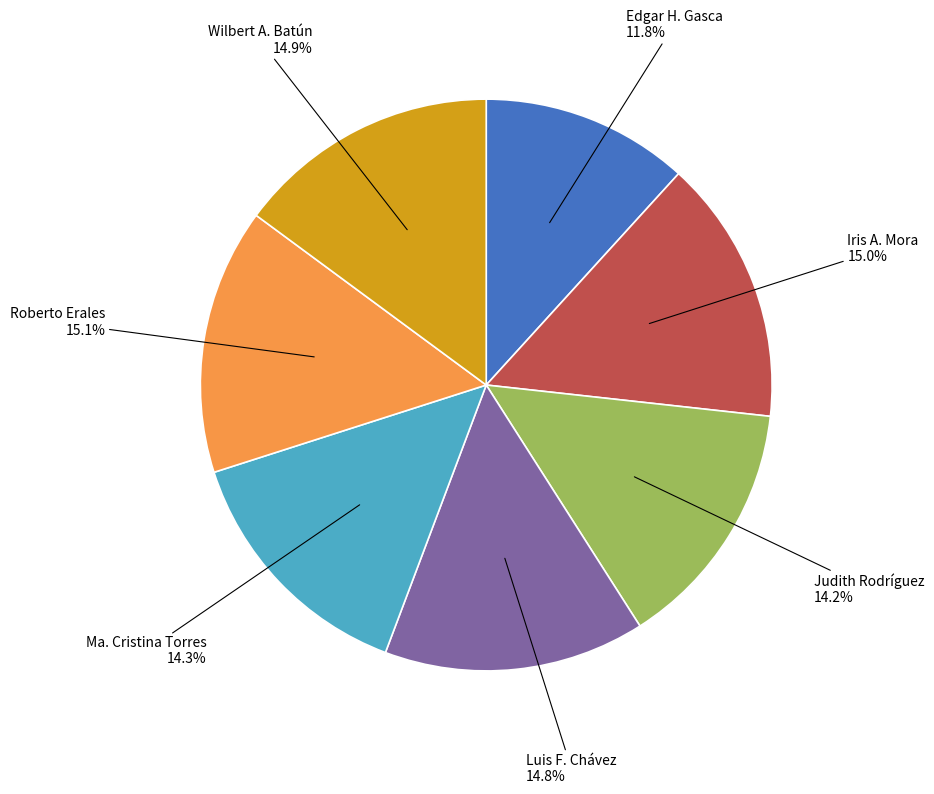

Count the number of slices in the pie.

7